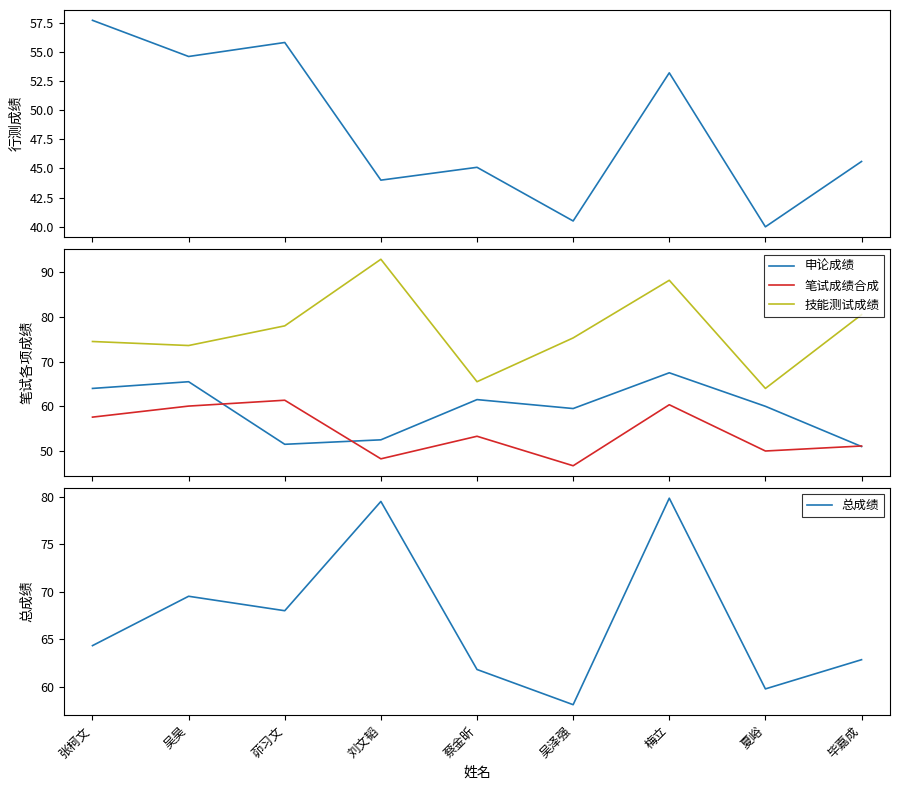

Does the chart display data point markers on the line(s)?

No